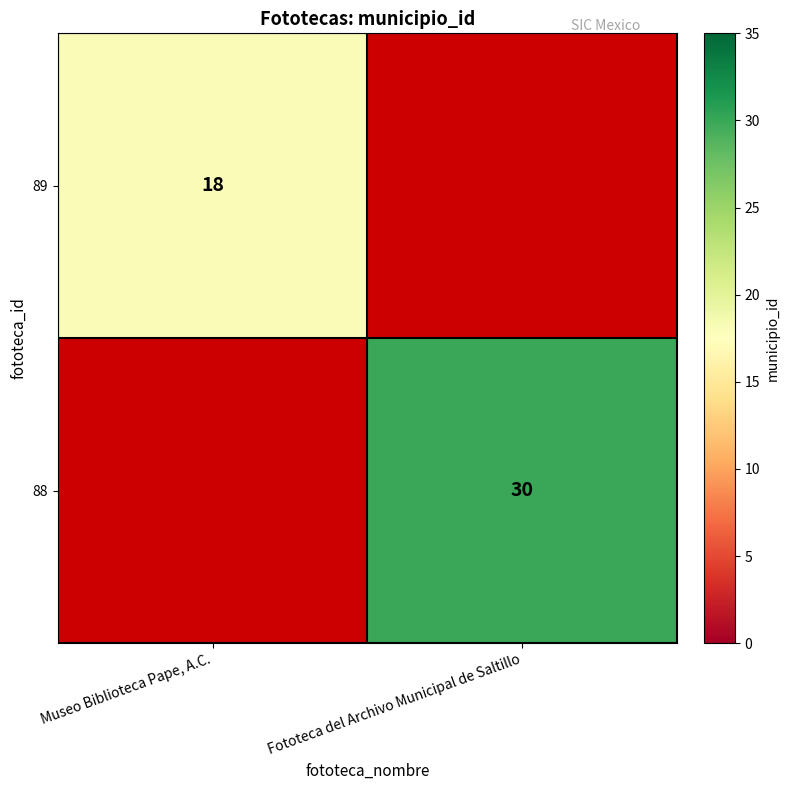

Is it true that 88 equals 17 at Fototeca del Archivo Municipal de Saltillo?

False